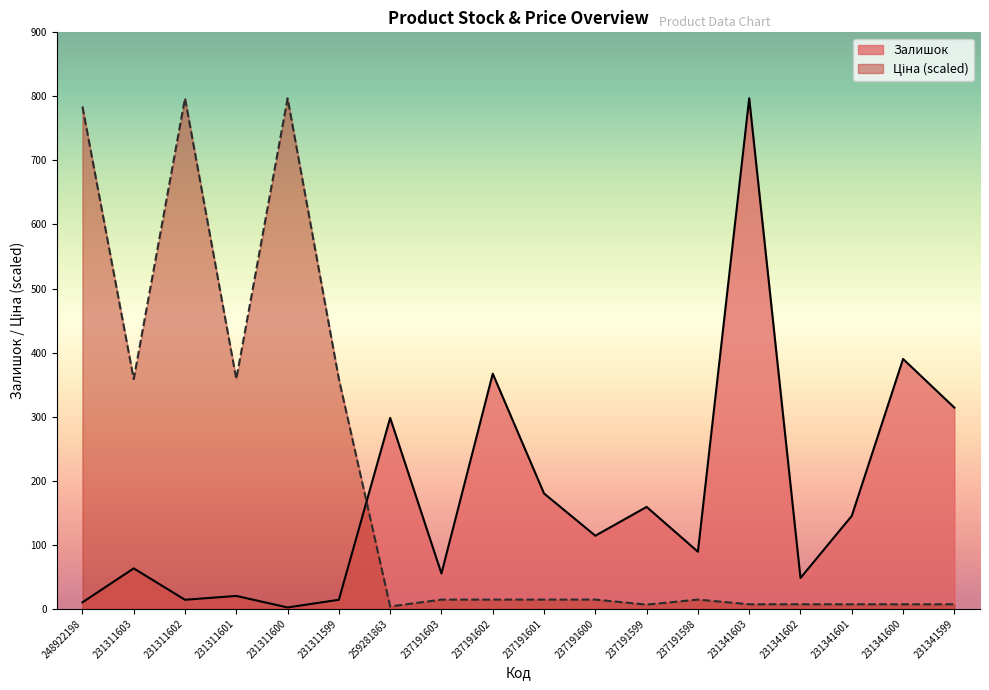

The Залишок series shows 10.0 at 248922198. True or false?

True